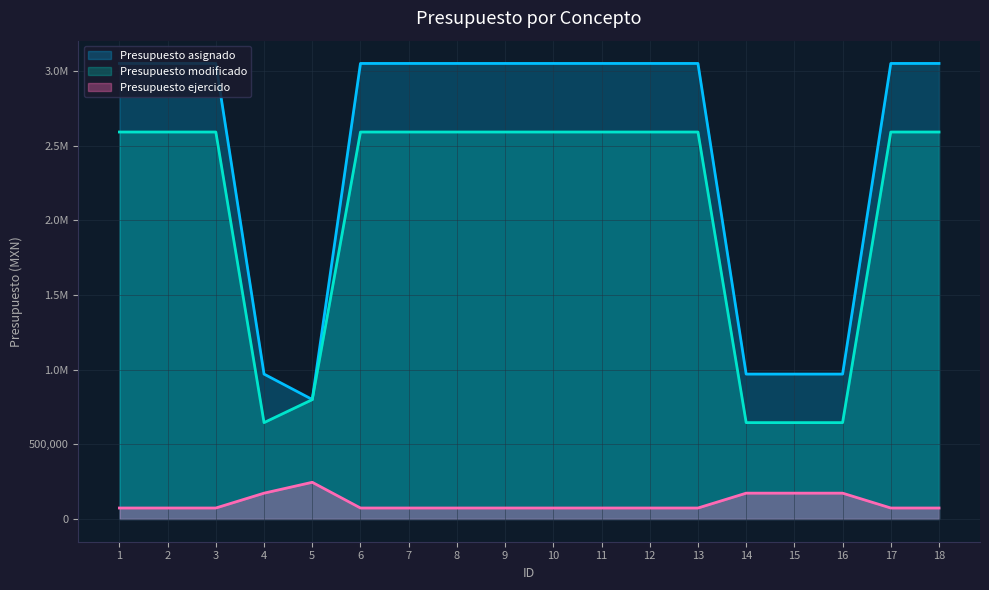

Reading left to right, extract all data points from this chart.

Presupuesto asignado: 3050000.0	3050000.0	3050000.0	970000.0	800000.0	3050000.0	3050000.0	3050000.0	3050000.0	3050000.0	3050000.0	3050000.0	3050000.0	970000.0	970000.0	970000.0	3050000.0	3050000.0
Presupuesto modificado: 2590769.8	2590769.8	2590769.8	645000.0	798886.4	2590769.8	2590769.8	2590769.8	2590769.8	2590769.8	2590769.8	2590769.8	2590769.8	645000.0	645000.0	645000.0	2590769.8	2590769.8
Presupuesto ejercido: 73246.0	73246.0	73246.0	172660.4	245520.0	73246.0	73246.0	73246.0	73246.0	73246.0	73246.0	73246.0	73246.0	172660.4	172660.4	172660.4	73246.0	73246.0